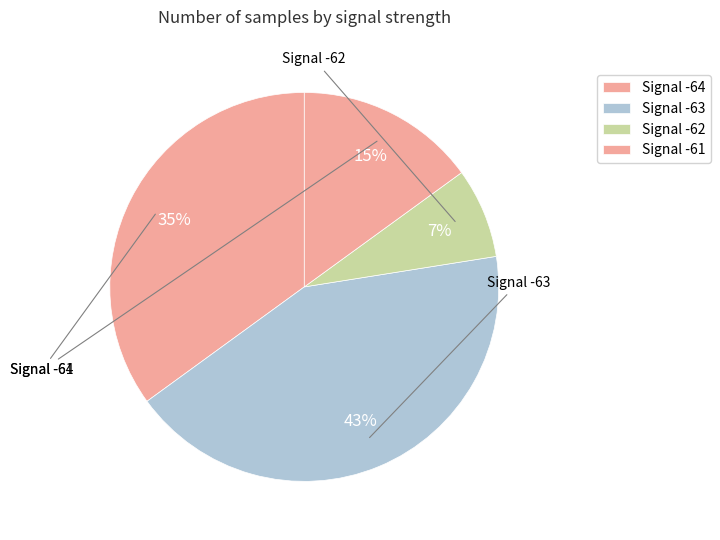

How many segments does this pie chart have?

4